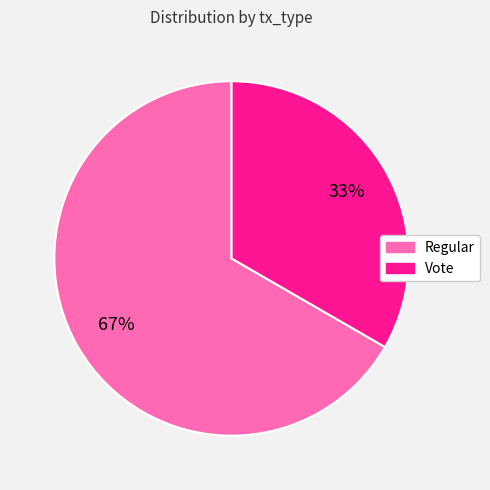

Is there a majority slice in this chart?

Yes